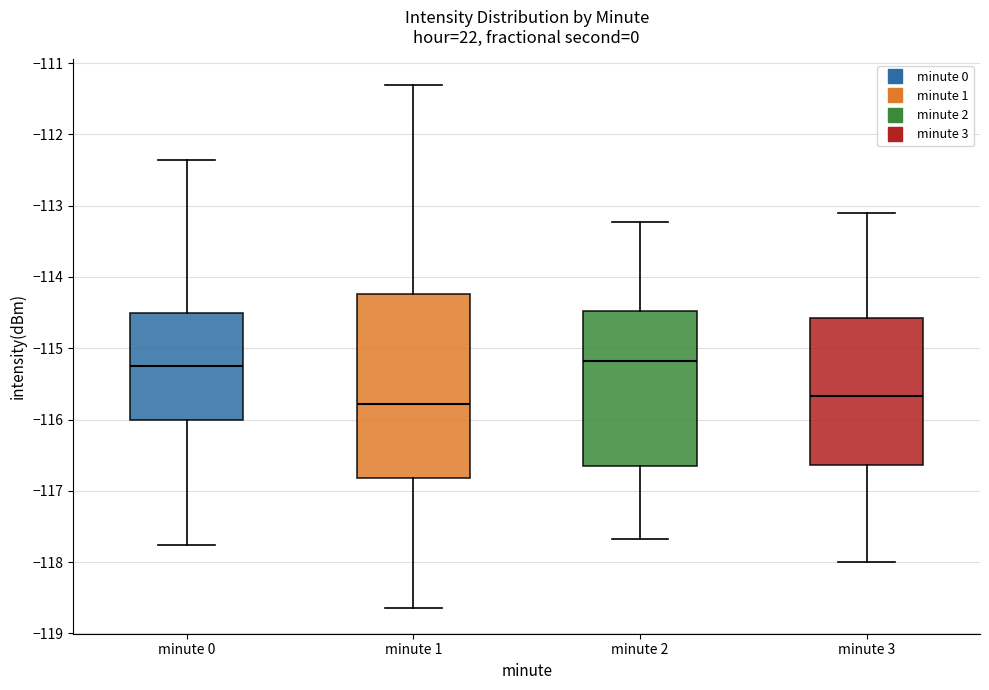

Reading left to right, read every box against the y-axis: the position of its median line, the range the box covers, and the ends of its whiskers. The values are not printed on the chart, so give them approximately, as read against the axis.

minute 0: median -115.2, box -116.0 to -114.5, whiskers -117.8 to -112.4
minute 1: median -115.8, box -116.8 to -114.2, whiskers -118.6 to -111.3
minute 2: median -115.2, box -116.7 to -114.5, whiskers -117.7 to -113.2
minute 3: median -115.7, box -116.6 to -114.6, whiskers -118.0 to -113.1